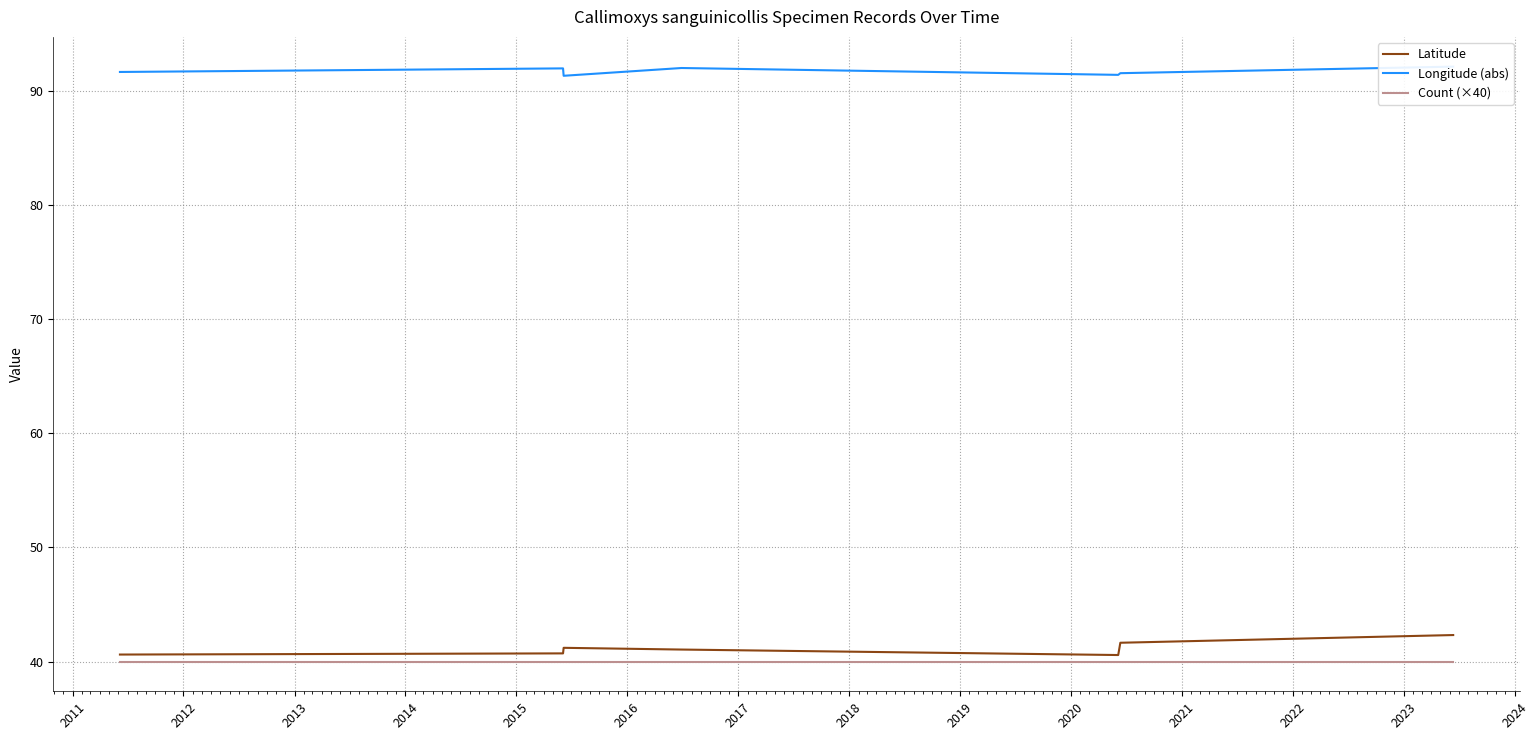

What is the difference between the maximum and minimum values in the Latitude series?

1.8